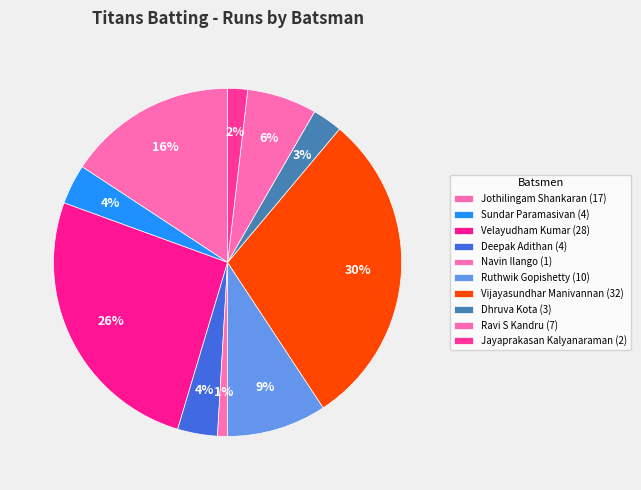

How many slices are in this pie chart?

10